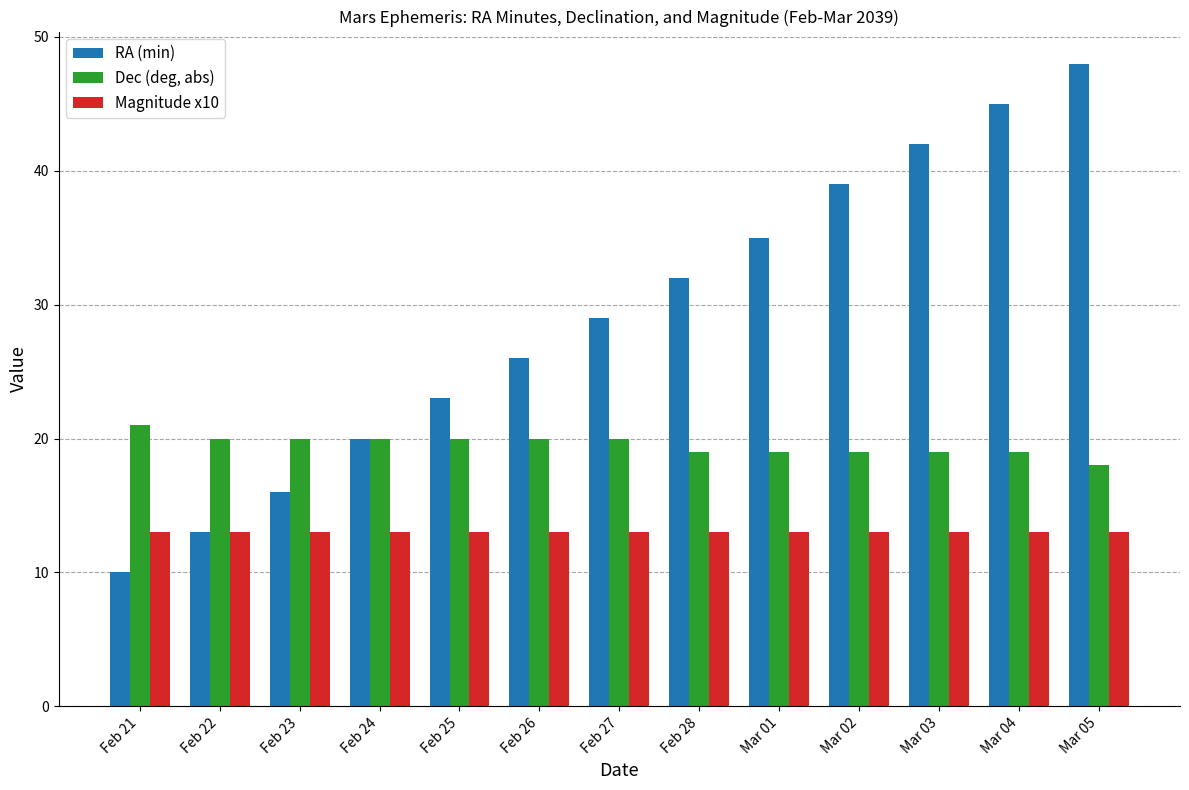

How many categories are shown in the chart?

13